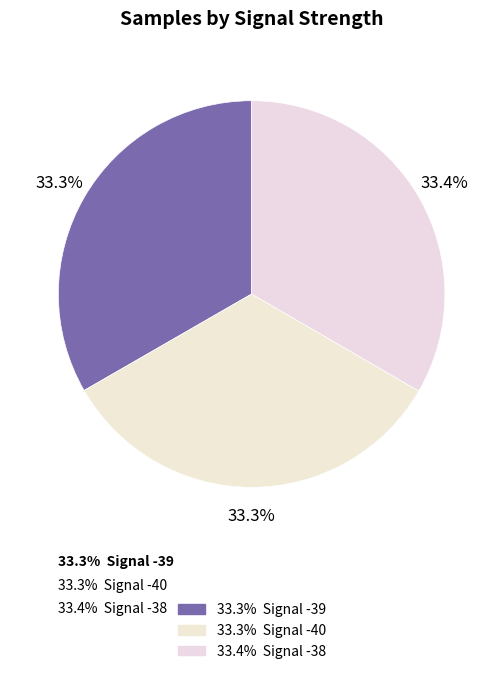

Count the number of slices in the pie.

3